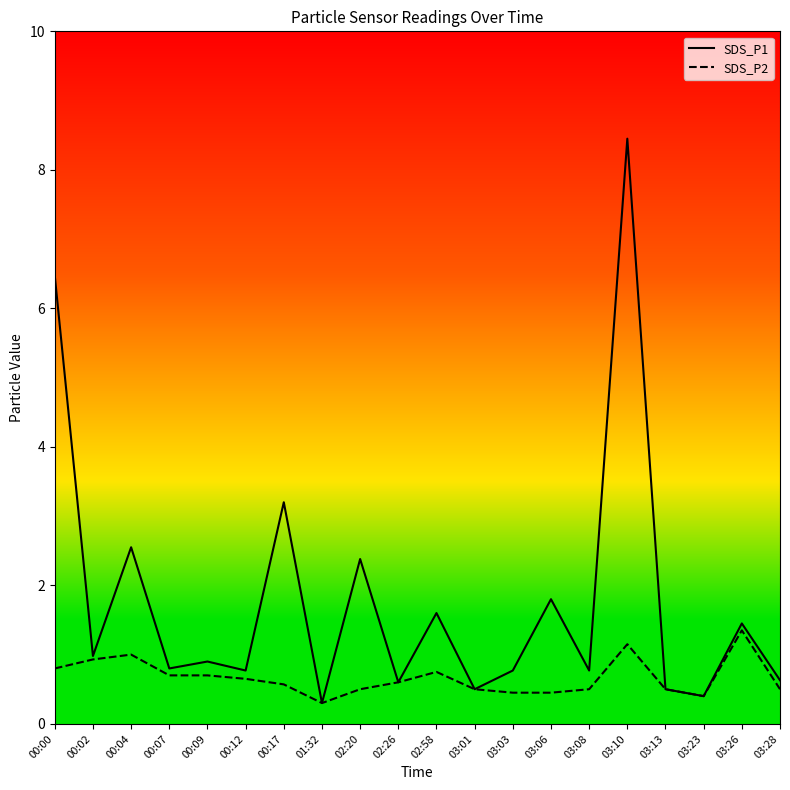

List the series in order of their overall mean, highest first.

SDS_P1, SDS_P2